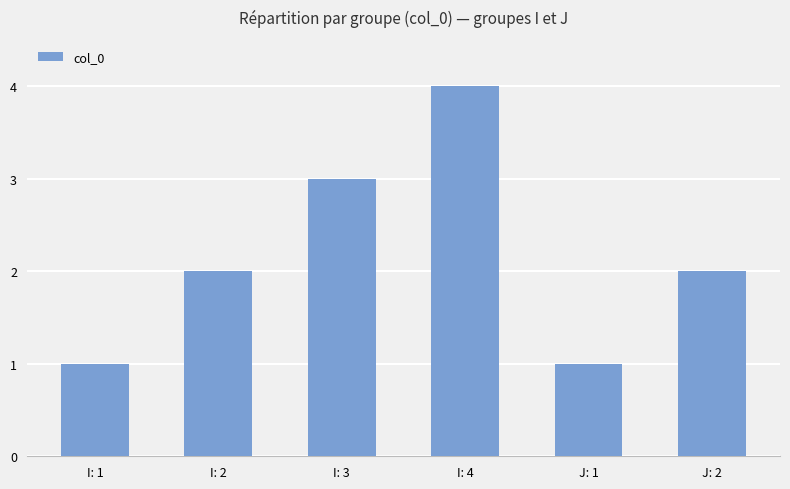

Count the number of data series in this chart.

1